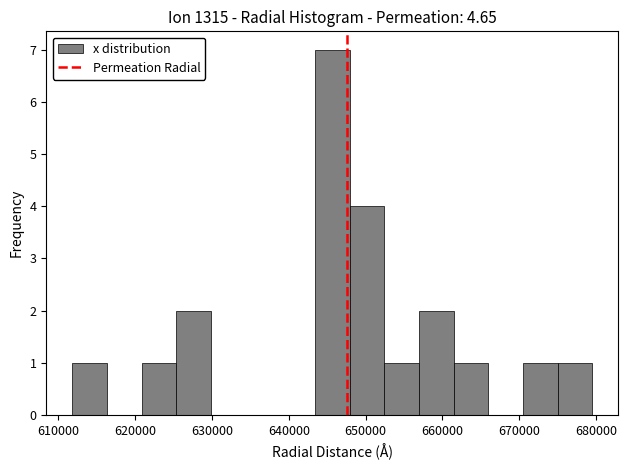

Which range on the x-axis has the tallest bar?

643000 to 648000